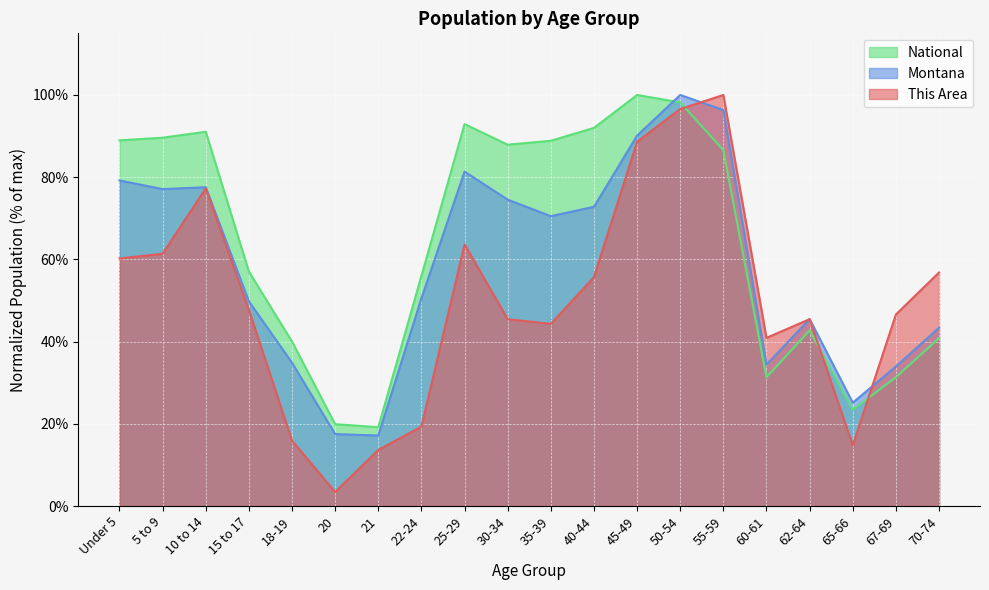

Rank the series by their maximum value, from highest to lowest.

This Area, Montana, National